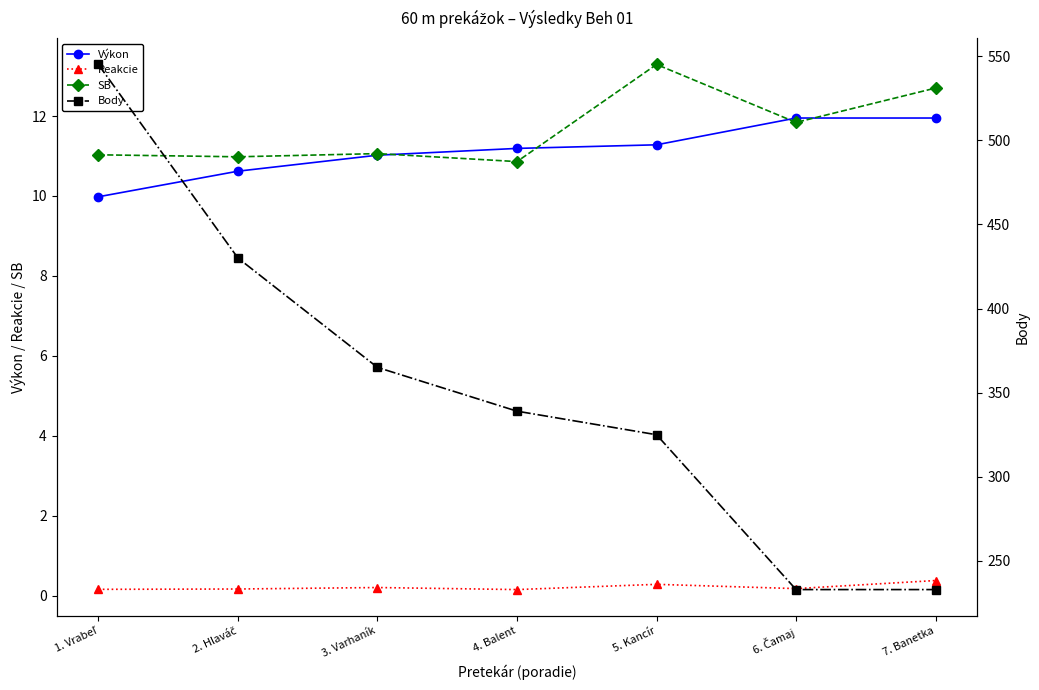

True or false: SB and Body intersect in this chart.

False